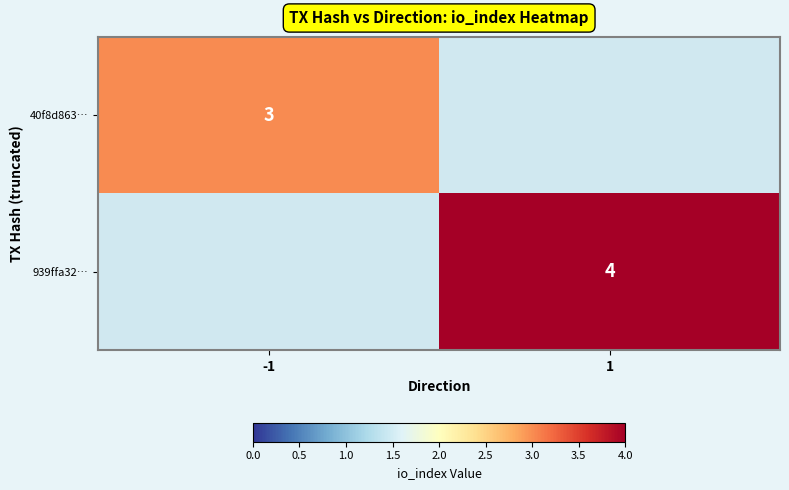

Between 1 and -1, which is larger?

-1